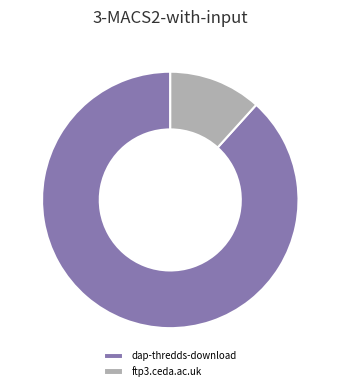

Is it true that dap-thredds-download is 88% of the pie?

True